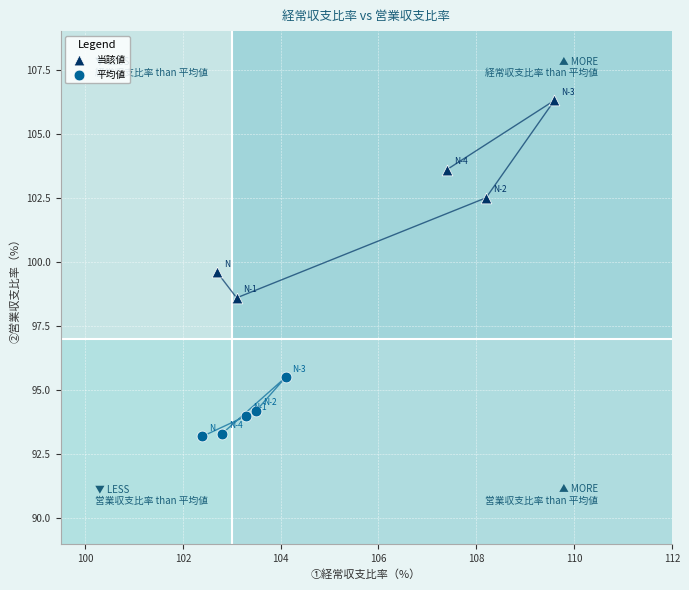

Which series has the largest Y range (max minus min)?

当該値